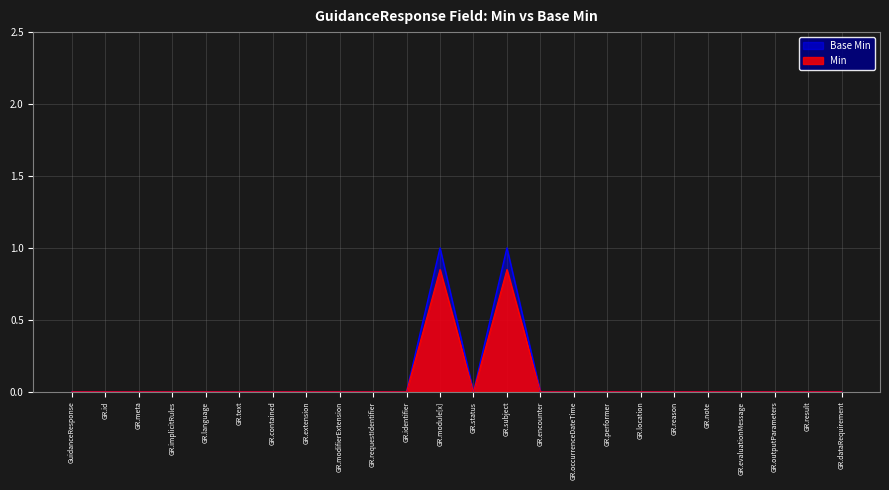

How many lines are shown in the chart?

2